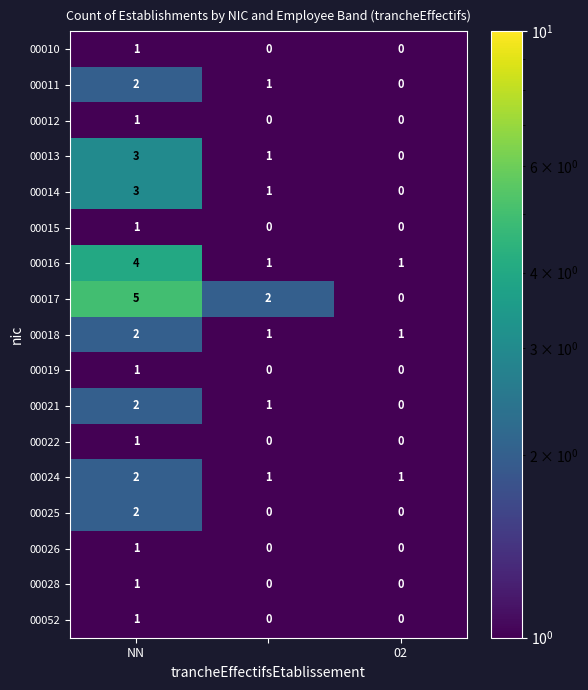

How many 00017 values are between 0 and 5?

3